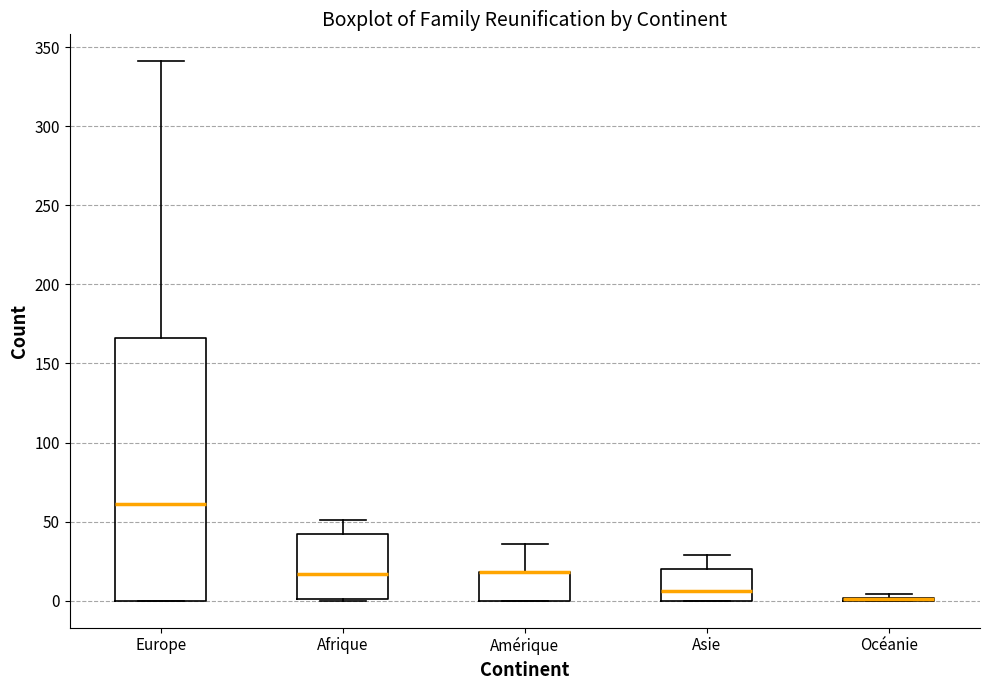

Comparing the boxes themselves (not the whiskers), which one is the tallest?

Europe